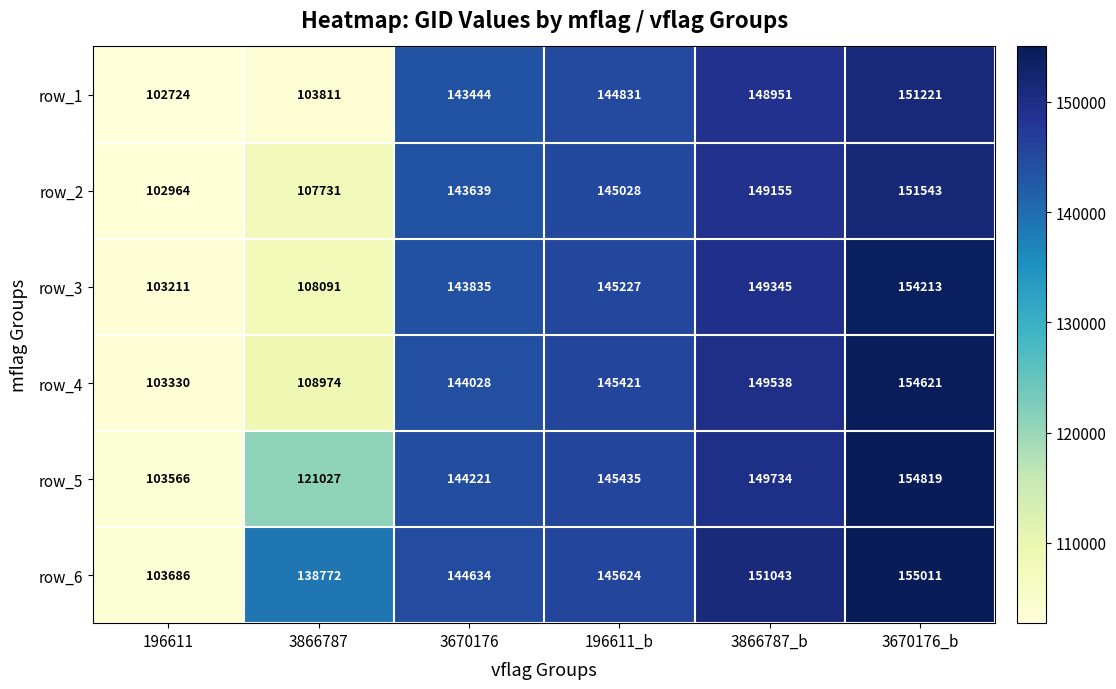

At 196611, list the series in order from smallest to largest.

row_1, row_2, row_3, row_4, row_5, row_6